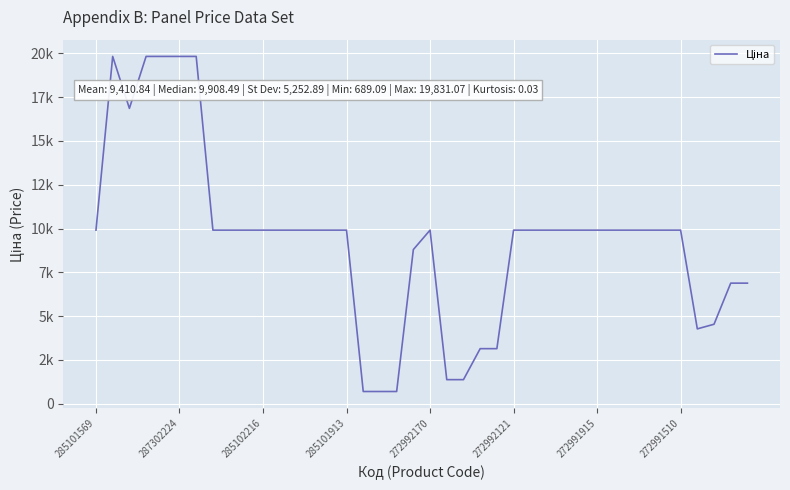

Is this an area chart (filled region under the line)?

No